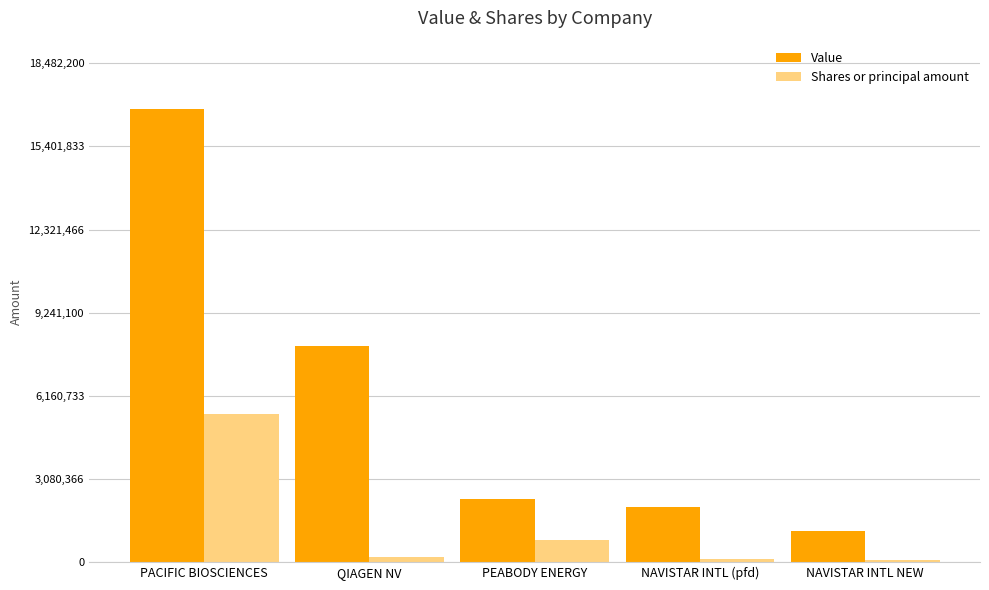

Where does the Value series first go above 2320000?

PACIFIC BIOSCIENCES